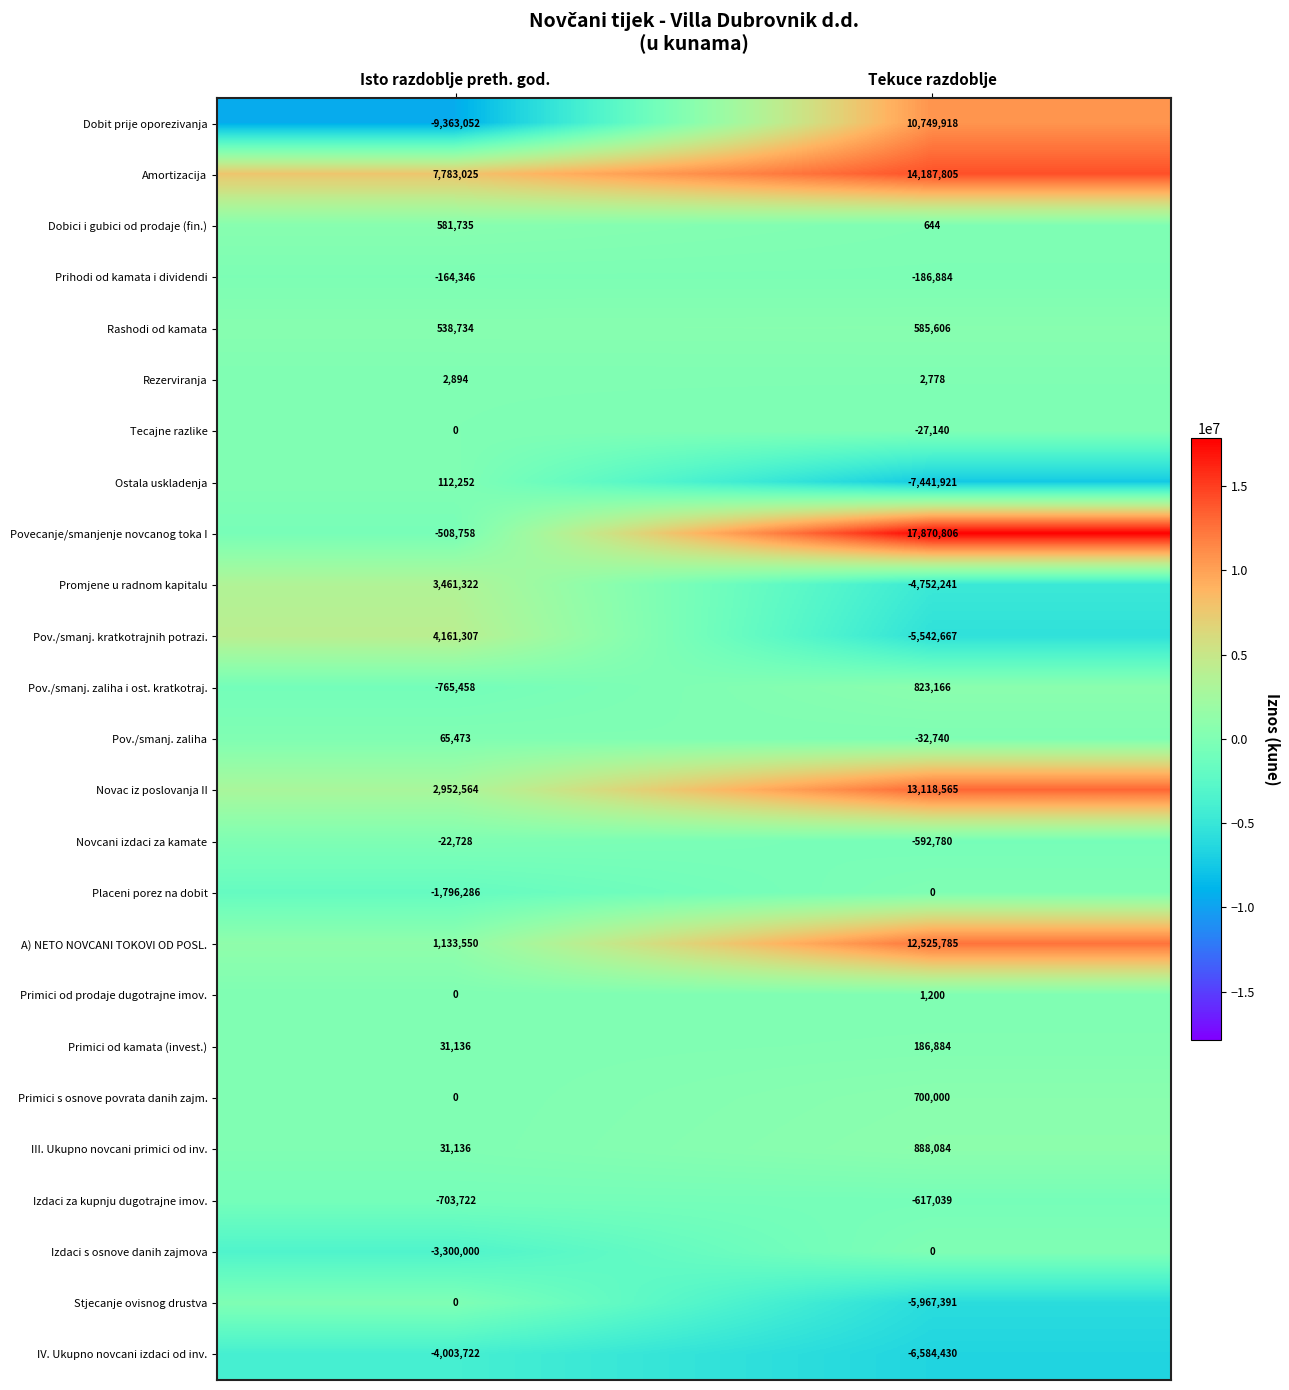

Count the number of categories in the chart.

2